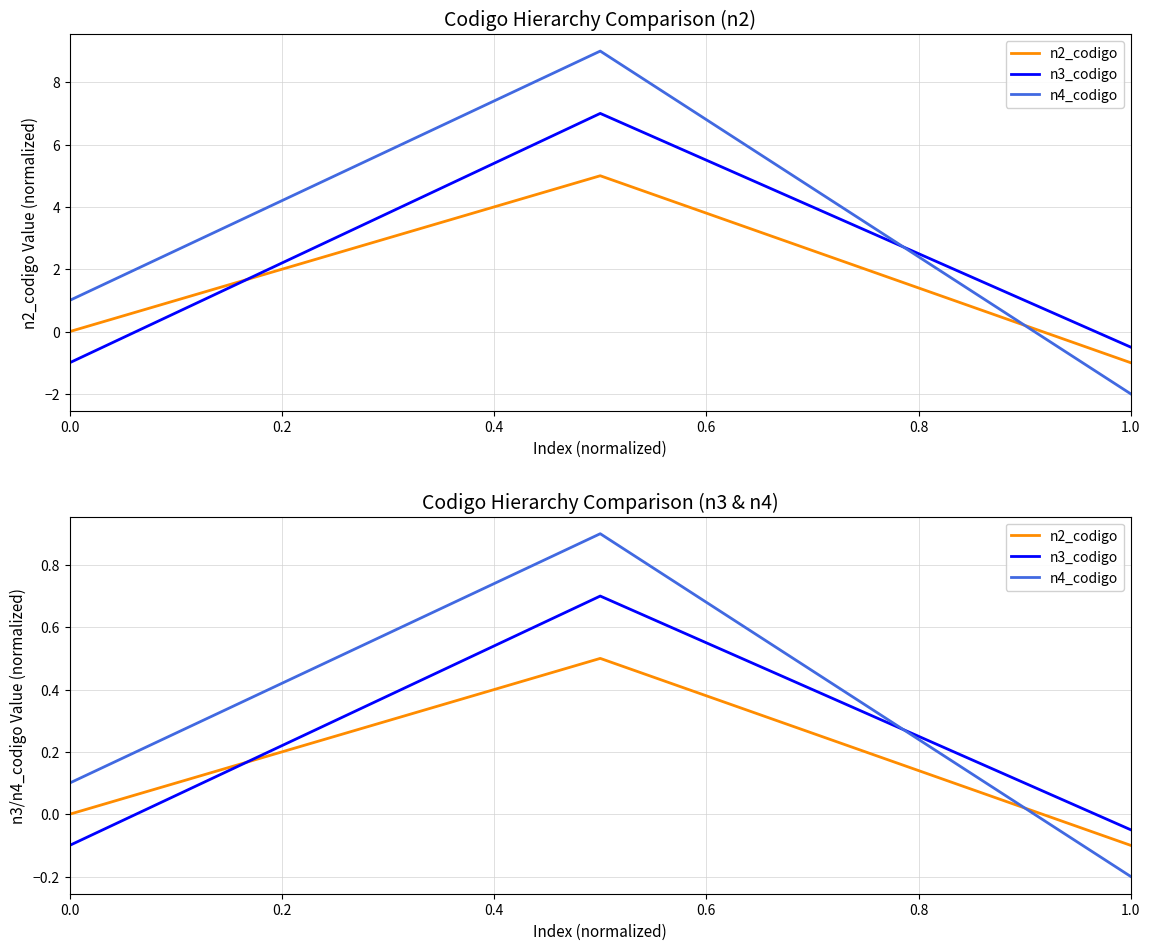

Reading left to right, what are all the values shown in this chart?

n2_codigo: 0.0	0.5	-0.1
n3_codigo: -0.1	0.7	-0.1
n4_codigo: 0.1	0.9	-0.2